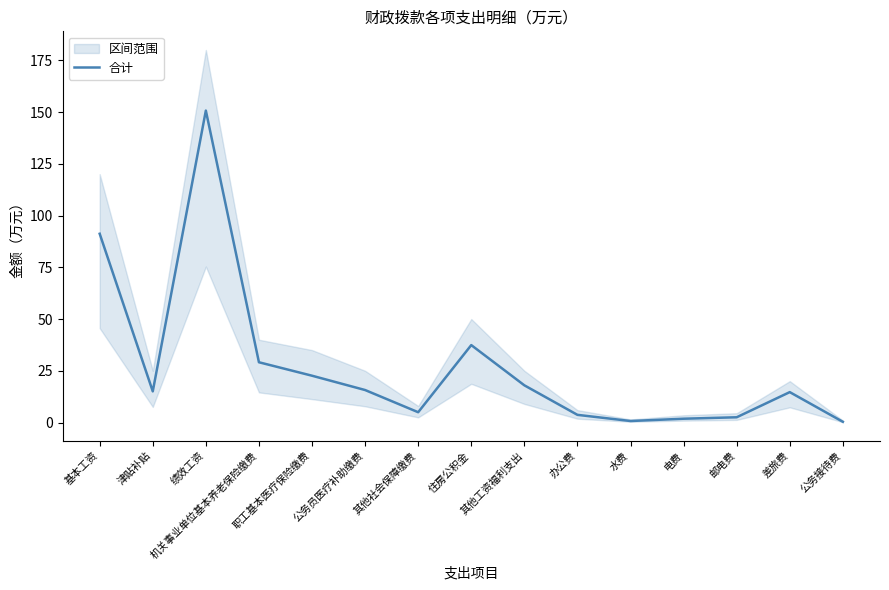

How many points are lower than both their immediate neighbors (excluding endpoints)?

3